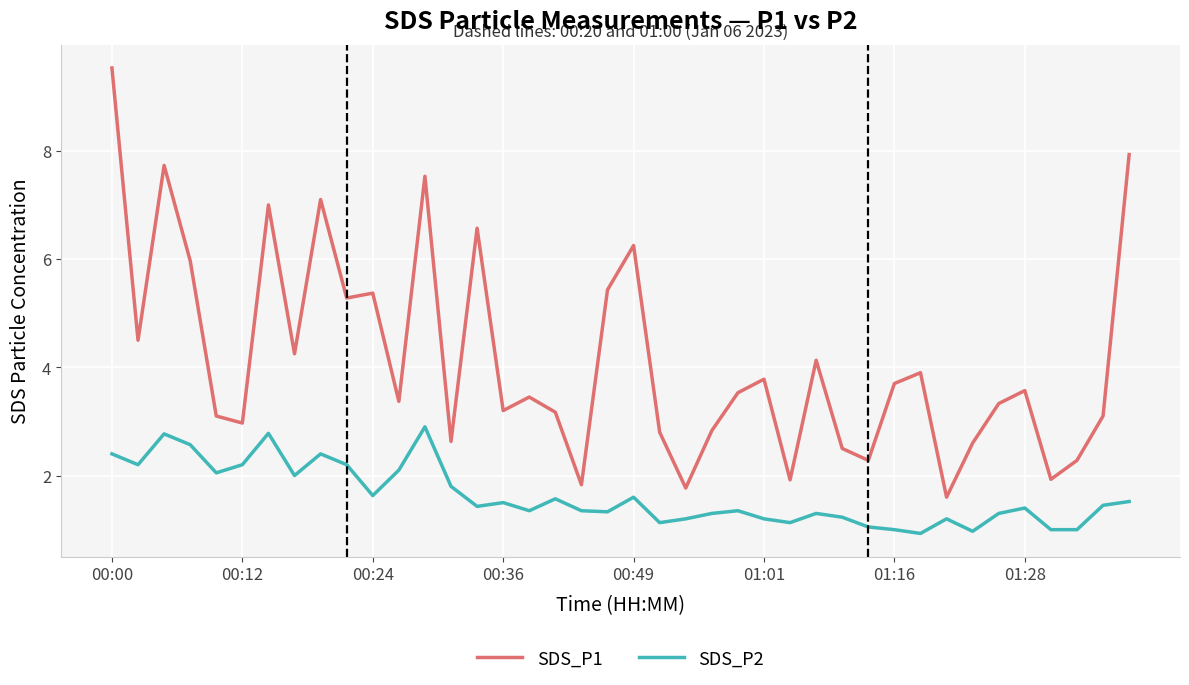

What is the highest value of the SDS_P2 series?

2.9